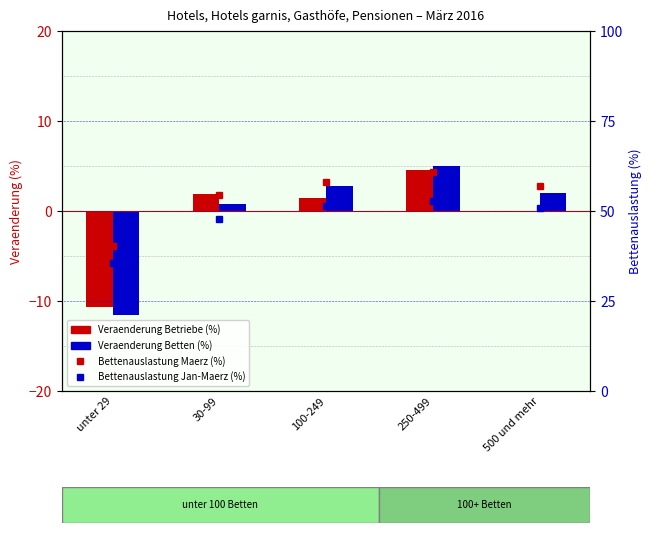

What is the value of the Veraenderung Betriebe (%) bar at the 3rd from the left?

1.4